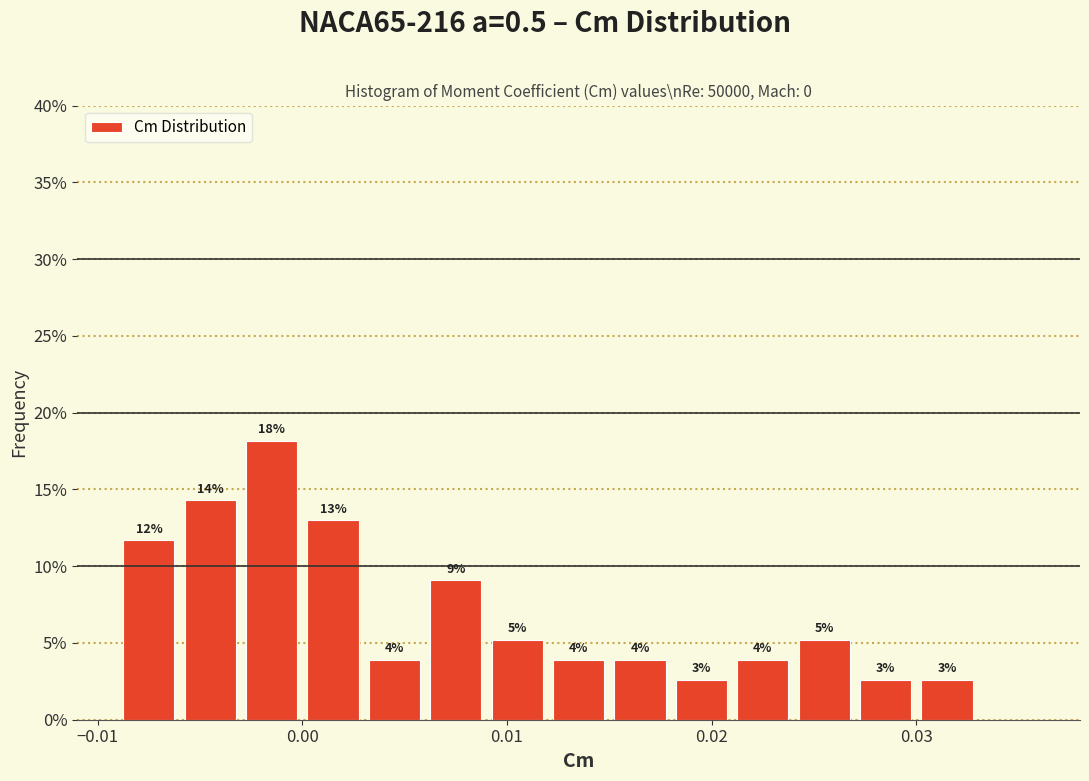

Read against the x-axis, roughly where is the centre of the tallest bar?

-0.001